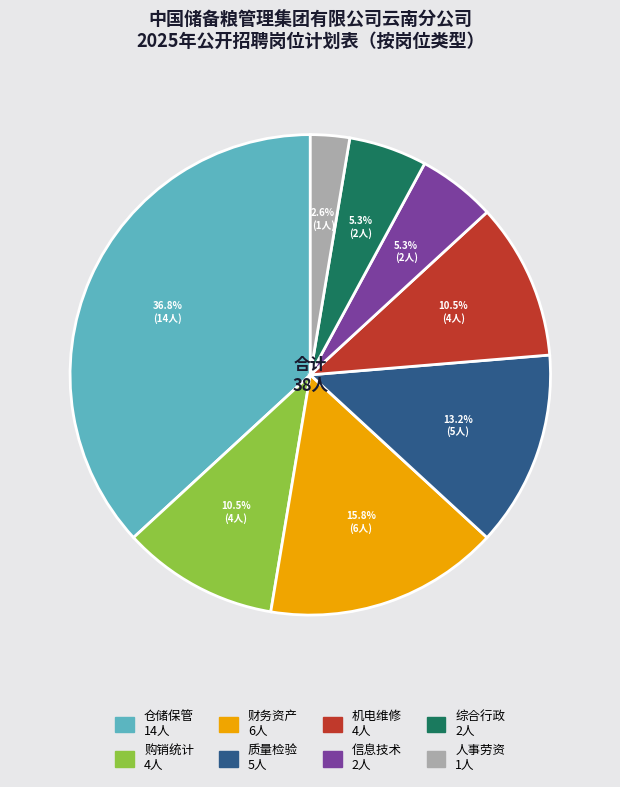

How many segments does this pie chart have?

8